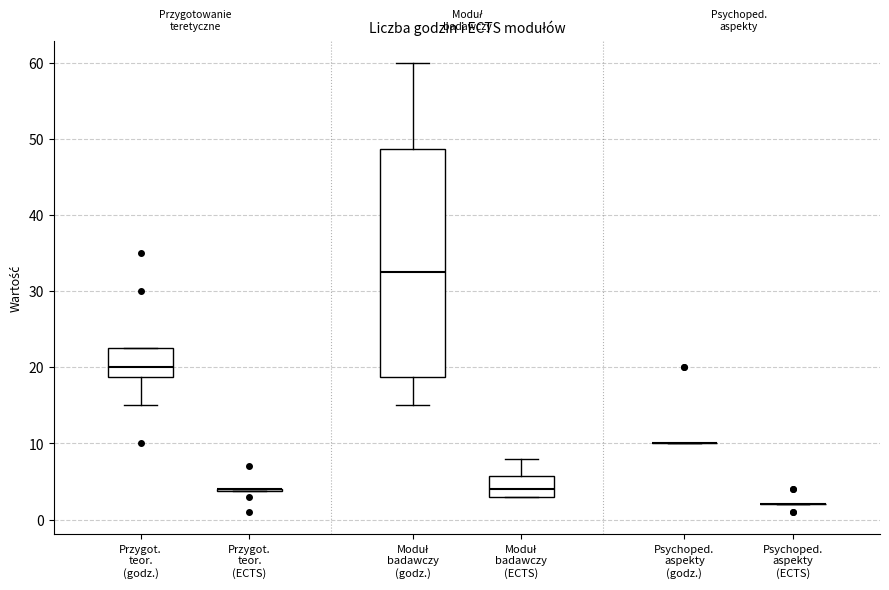

Reading left to right, read every box against the y-axis: the position of its median line, the range the box covers, and the ends of its whiskers. The values are not printed on the chart, so give them approximately, as read against the axis.

Przygot. teor. (godz.): median 20, box 19 to 23, whiskers 15 to 23
Przygot. teor. (ECTS): box collapsed to a line at 4, whiskers 4 to 4
Moduł badawczy (godz.): median 33, box 19 to 49, whiskers 15 to 60
Moduł badawczy (ECTS): median 4, box 3 to 6, whiskers 3 to 8
Psychoped. aspekty (godz.): box collapsed to a line at 10, whiskers 10 to 10
Psychoped. aspekty (ECTS): box collapsed to a line at 2, whiskers 2 to 2